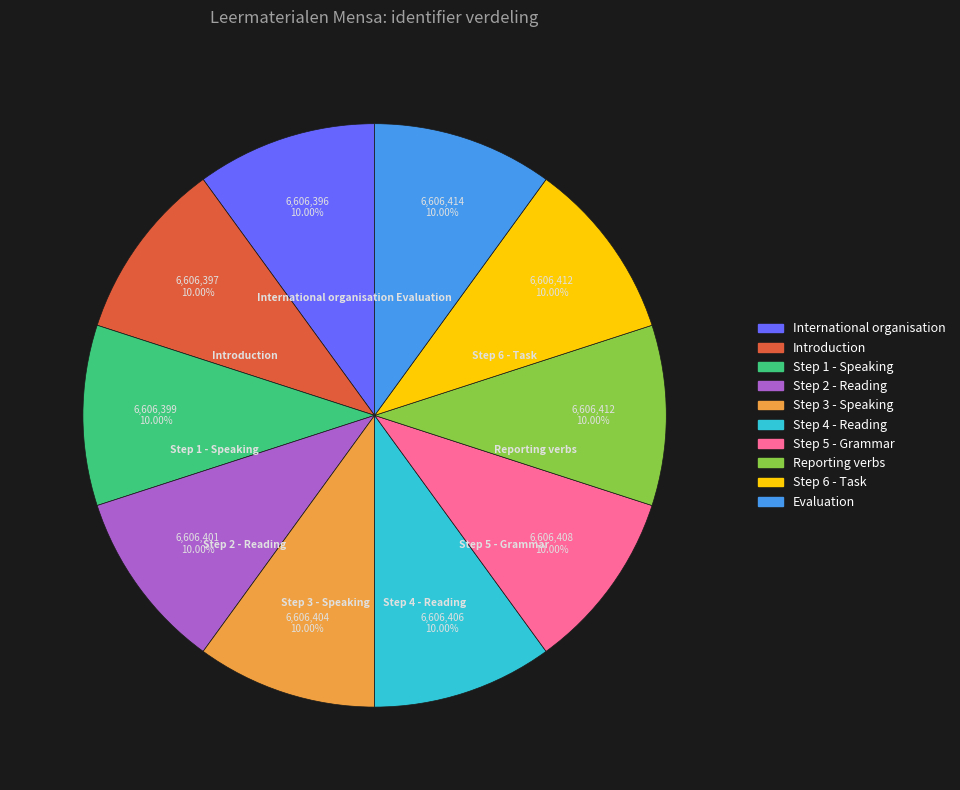

Does Step 6 - Task represent more than half of the total?

No